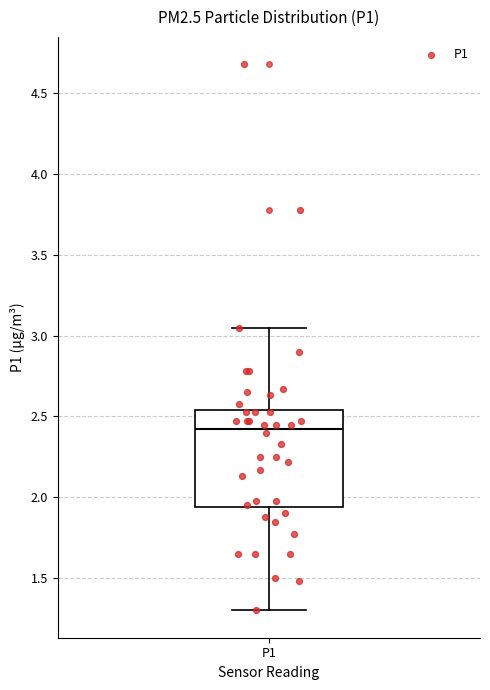

Transcribe this box plot: give where the median line is, the range the box spans, and where the two whiskers end, as read against the y-axis. The values are not printed on the chart, so give them approximately, as read against the axis.

median 2.45, box 1.95 to 2.55, whiskers 1.30 to 3.05